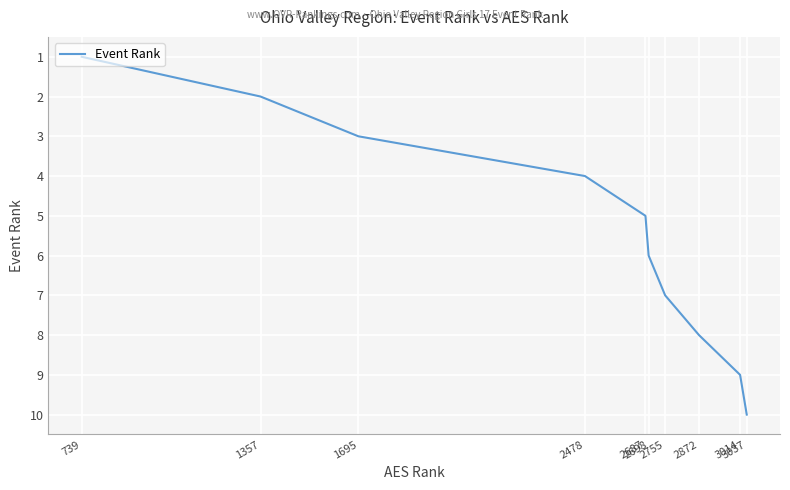

At which label is the value closest to 5?

2687